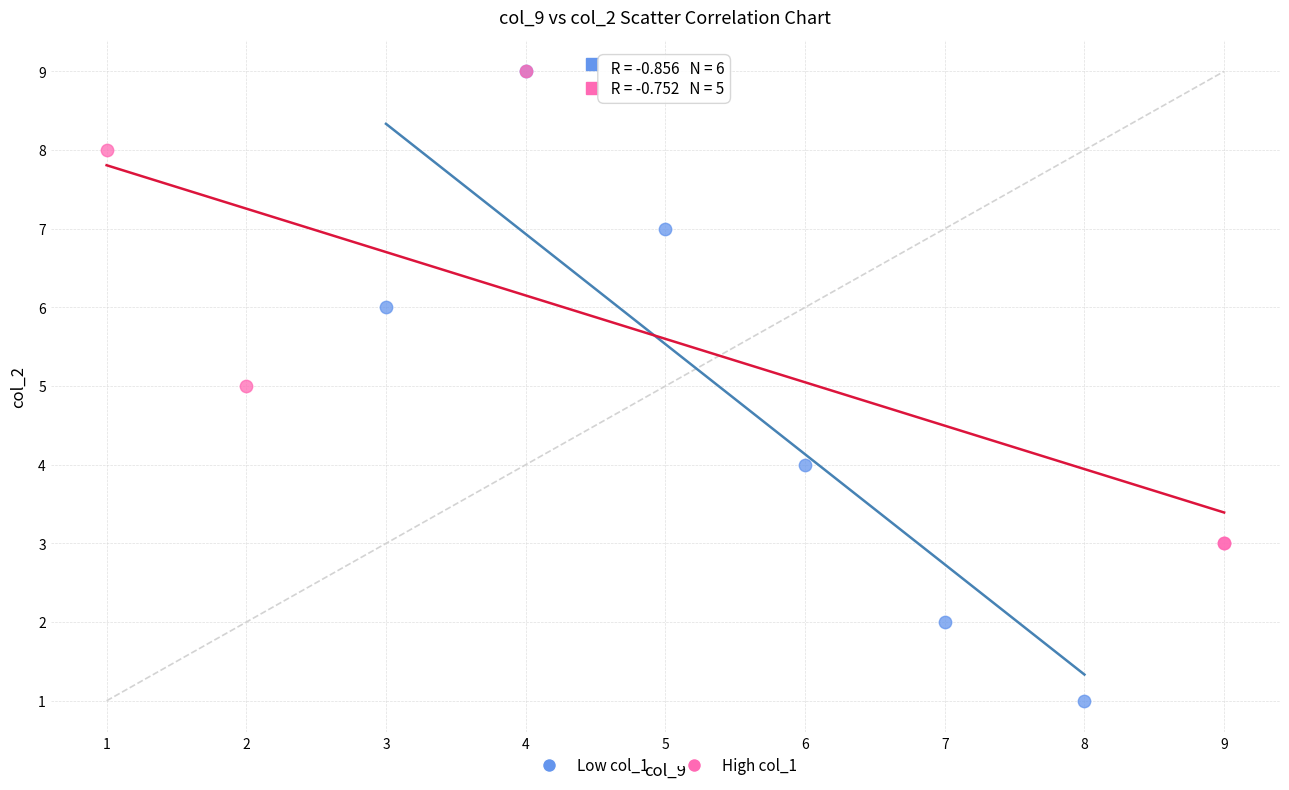

Which series has the largest Y range (max minus min)?

Low col_1